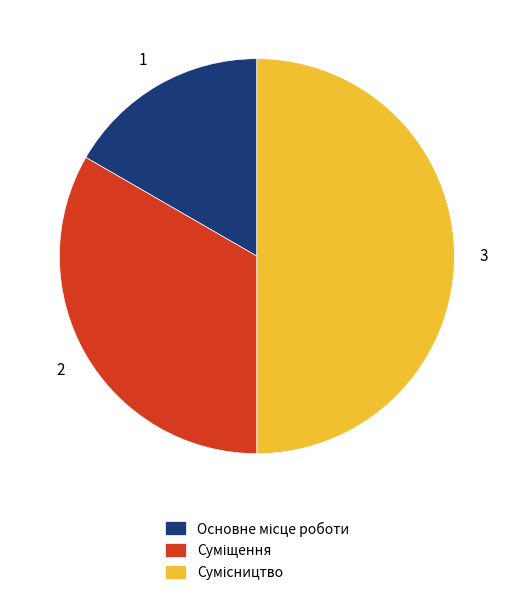

To the nearest percent, what is the difference between the Суміщення and Основне місце роботи slice percentages?

17%